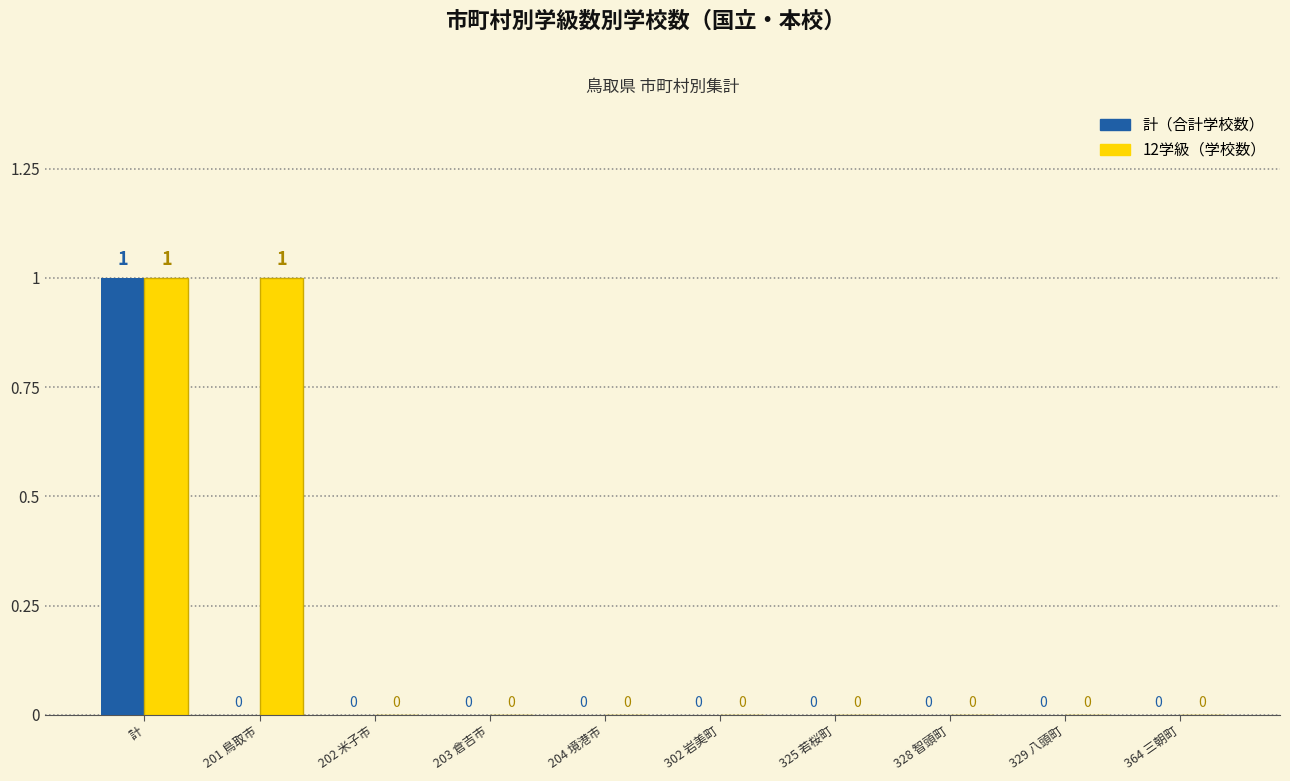

At which category is the sum across all series the highest?

計